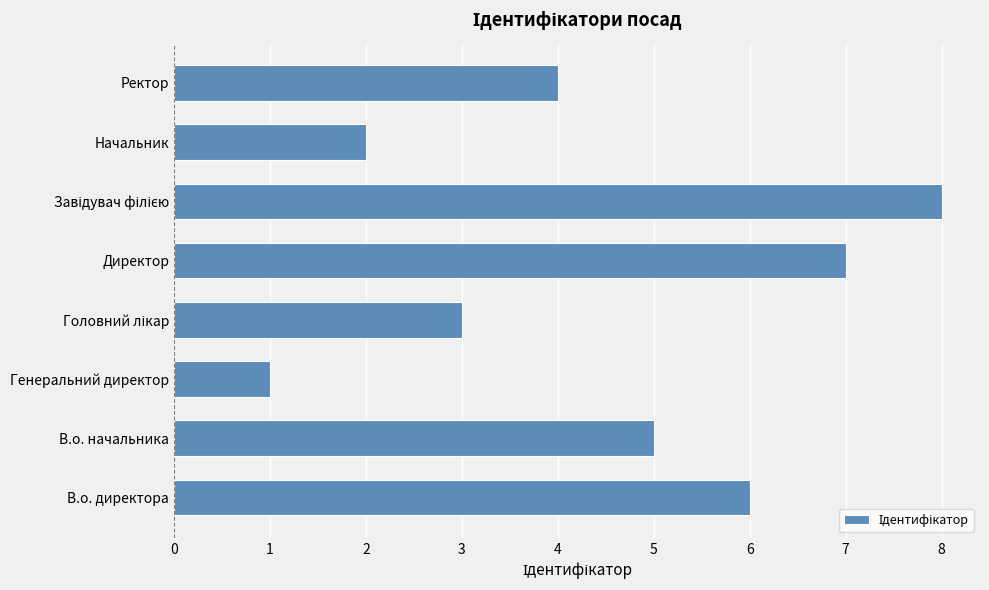

How many data points are less than 5?

4